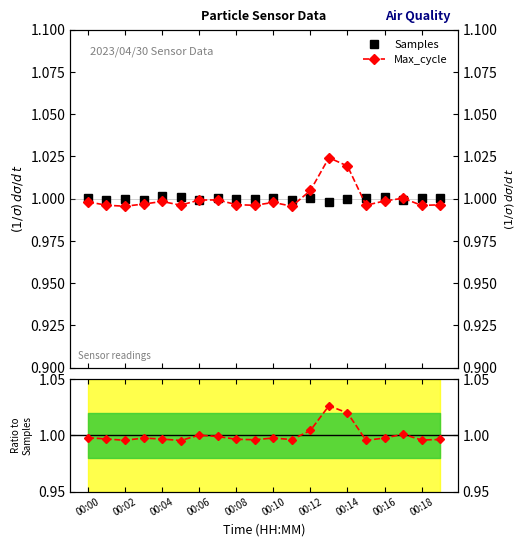

Is it true that Samples equals 1.0 at 00:02?

True